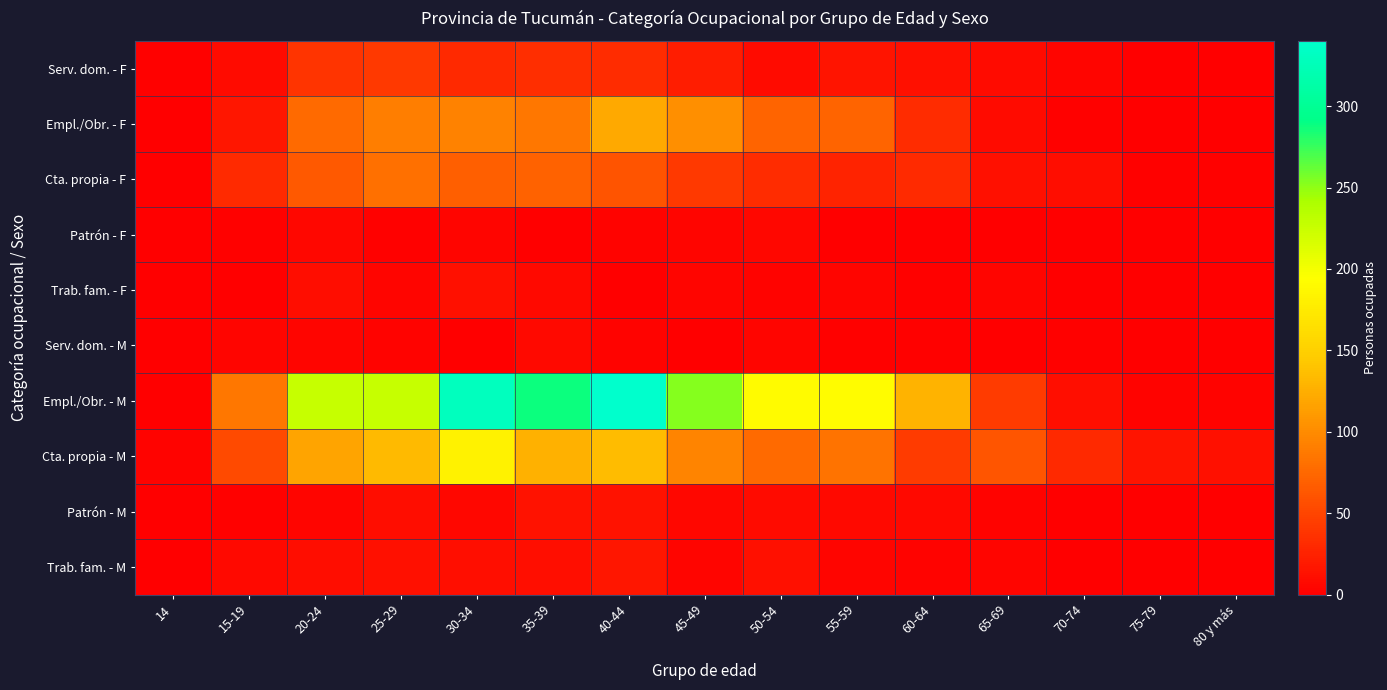

Which series has the widest spread of values?

Empl./Obr. - M